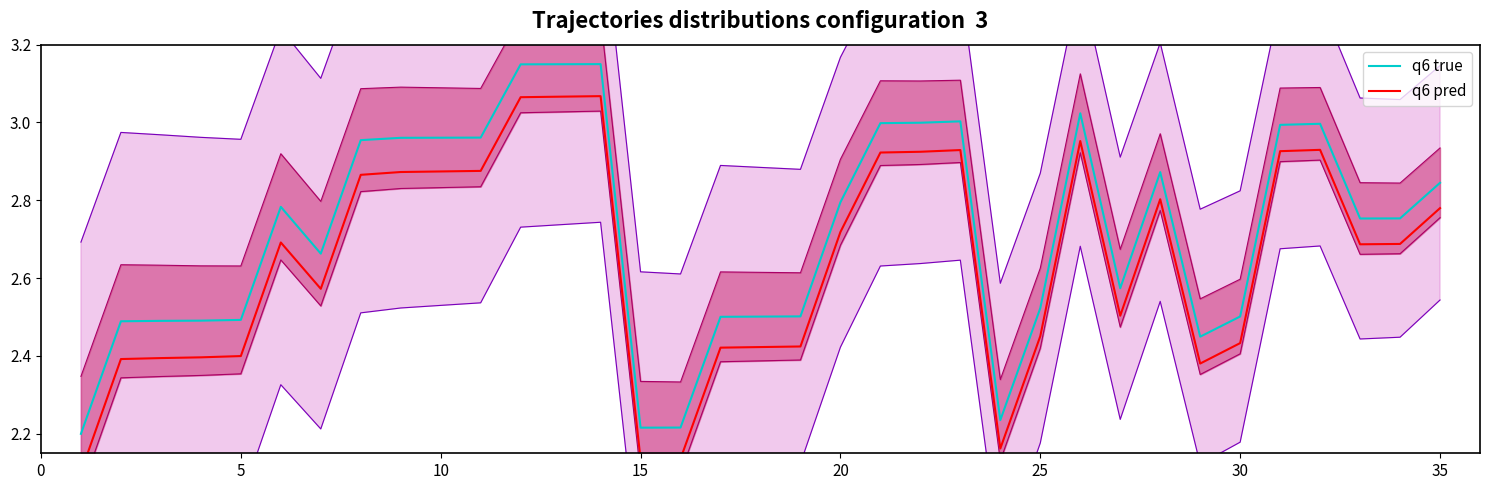

What is the minimum value for q6 pred?

2.1